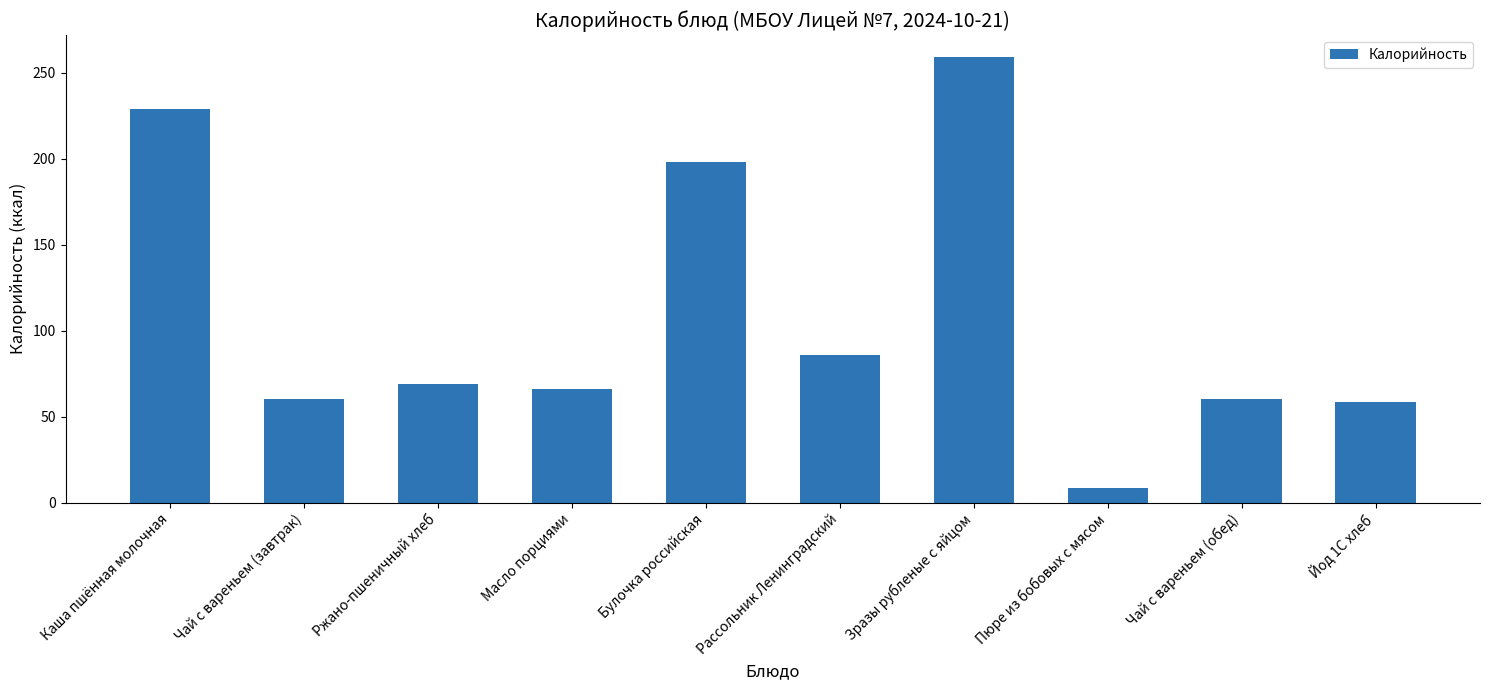

Between Масло порциями and Рассольник Ленинградский, which is larger?

Рассольник Ленинградский